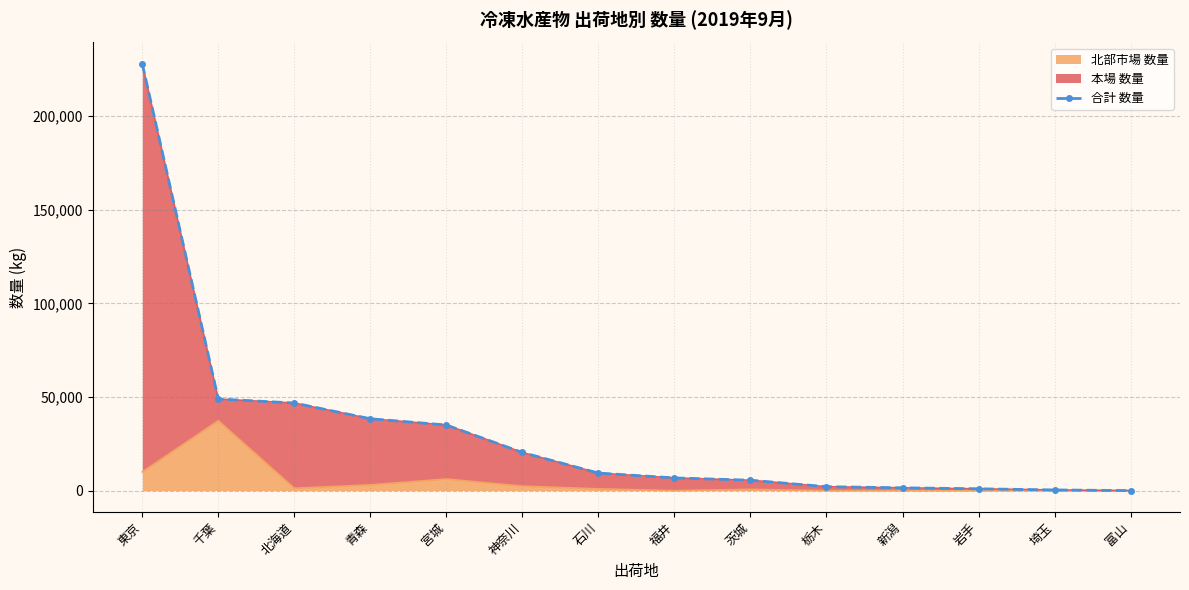

Reading left to right, transcribe all the data shown in this chart.

東京=227832	千葉=48921	北海道=46780	青森=38381	宮城=35047	神奈川=20388	石川=9388	福井=6808	茨城=5583	栃木=2122	新潟=1528	岩手=1005	埼玉=389	富山=42